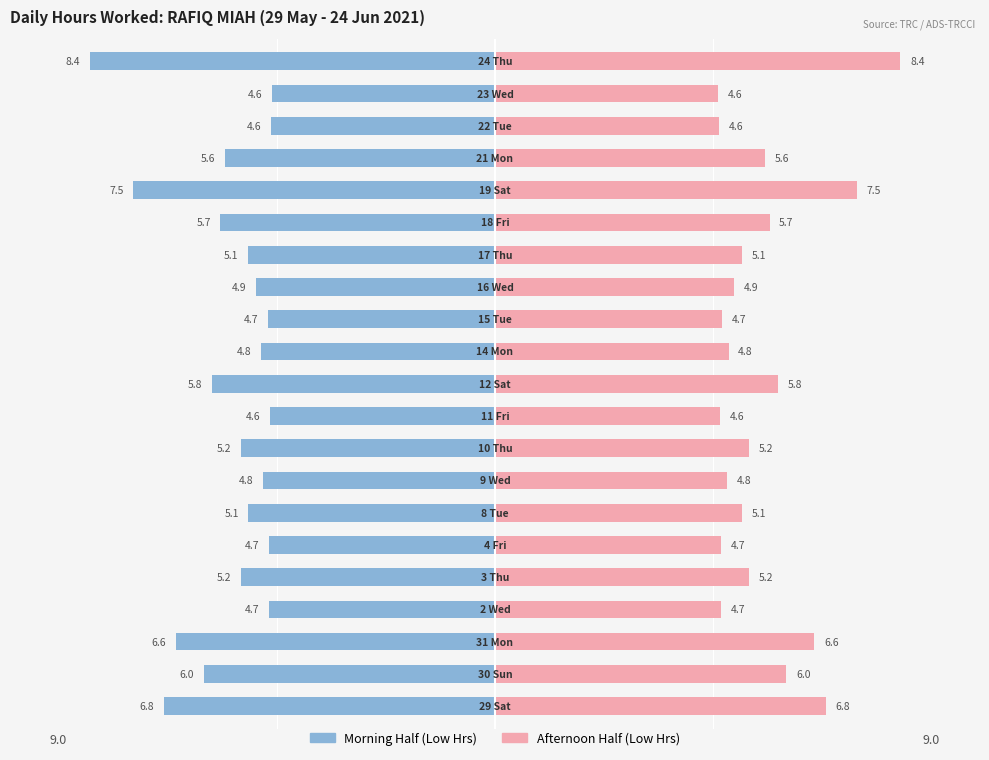

What is the value of the Female bar at the 19th from the left?

4.6